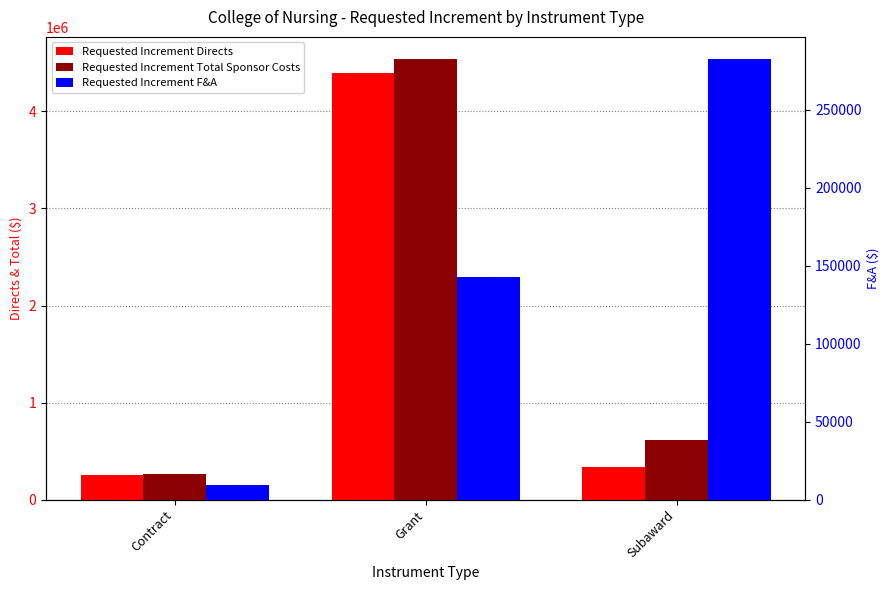

How many Requested Increment F&A values are between 9407 and 282561?

3